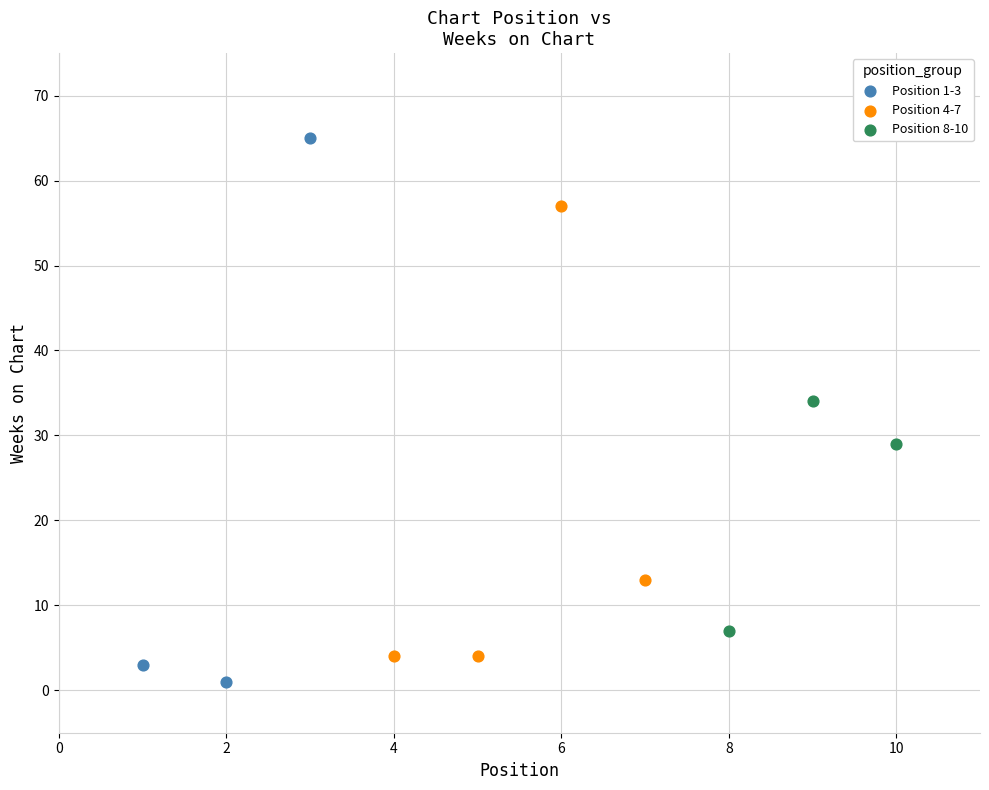

Which series has the widest spread of Y values?

Position 1-3